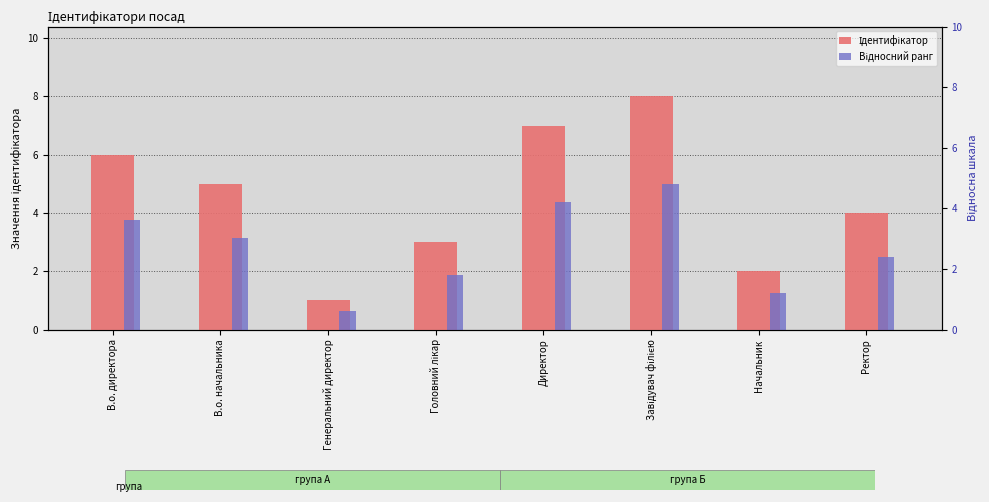

How many categories are shown in the chart?

8